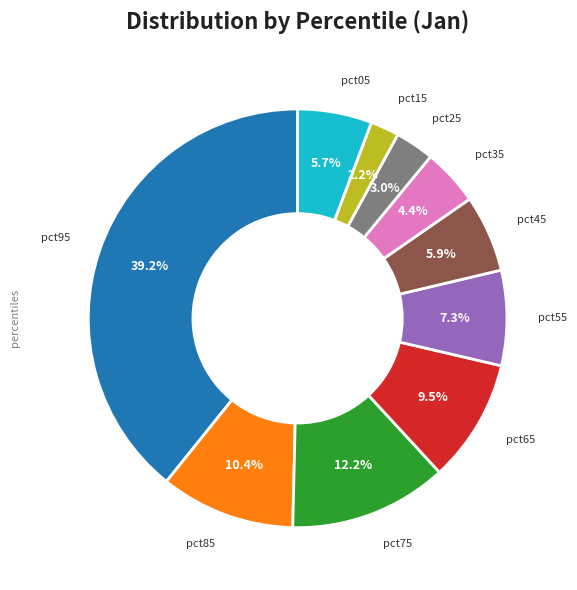

Does any single category account for the majority?

No